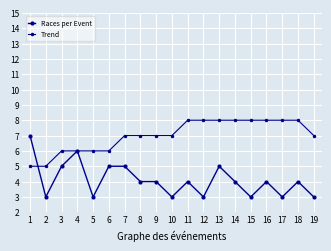

Reading right to left, what are all the values shown in this chart?

Races per Event: 3	4	3	4	3	4	5	3	4	3	4	4	5	5	3	6	5	3	7
Trend: 7	8	8	8	8	8	8	8	8	7	7	7	7	6	6	6	6	5	5